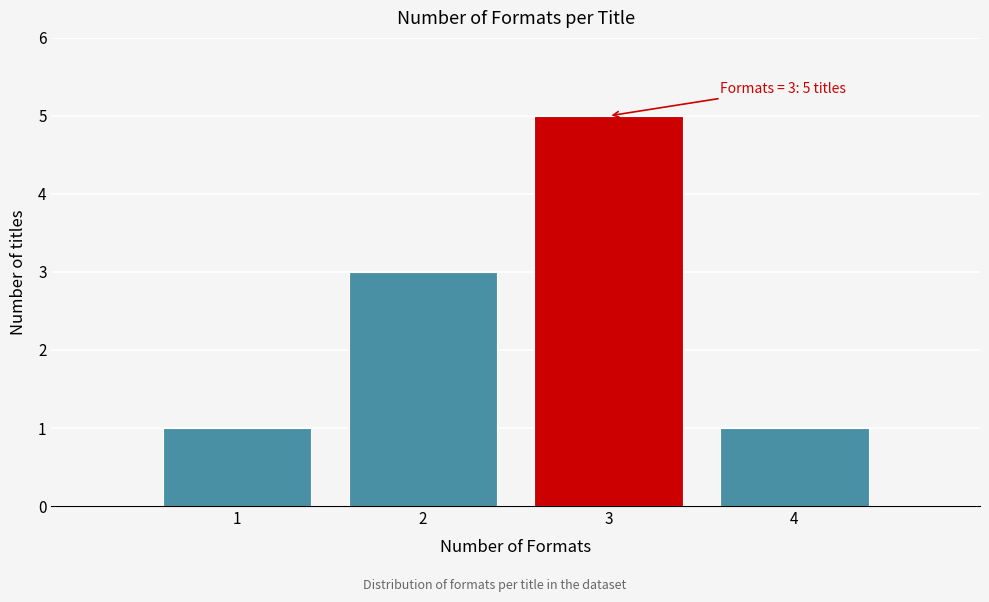

Over which range of the x-axis is the bar tallest?

2.5 to 3.5